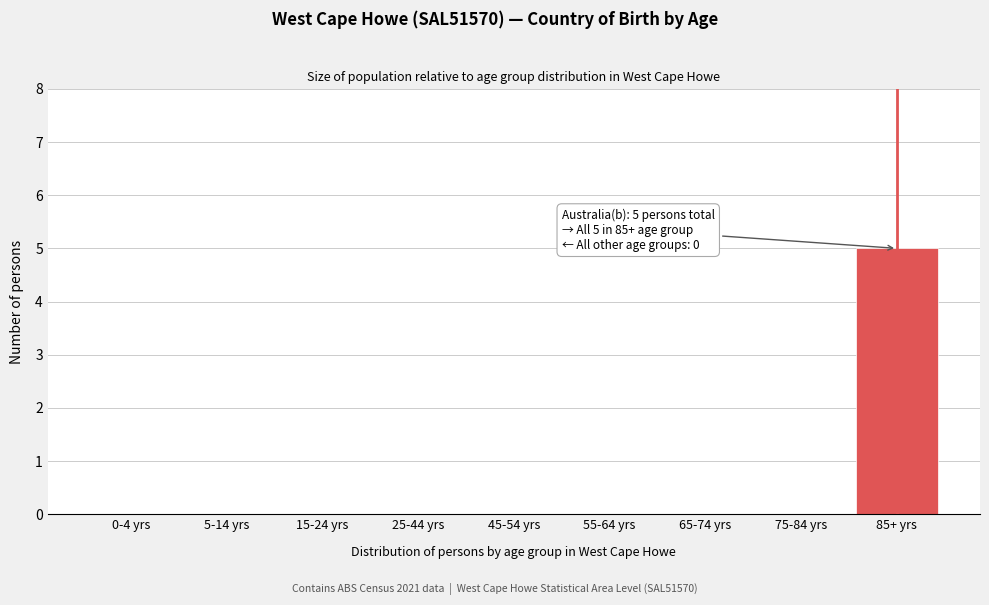

Reading right to left, what are all the values shown in this chart?

85+ yrs=5	75-84 yrs=0	65-74 yrs=0	55-64 yrs=0	45-54 yrs=0	25-44 yrs=0	15-24 yrs=0	5-14 yrs=0	0-4 yrs=0